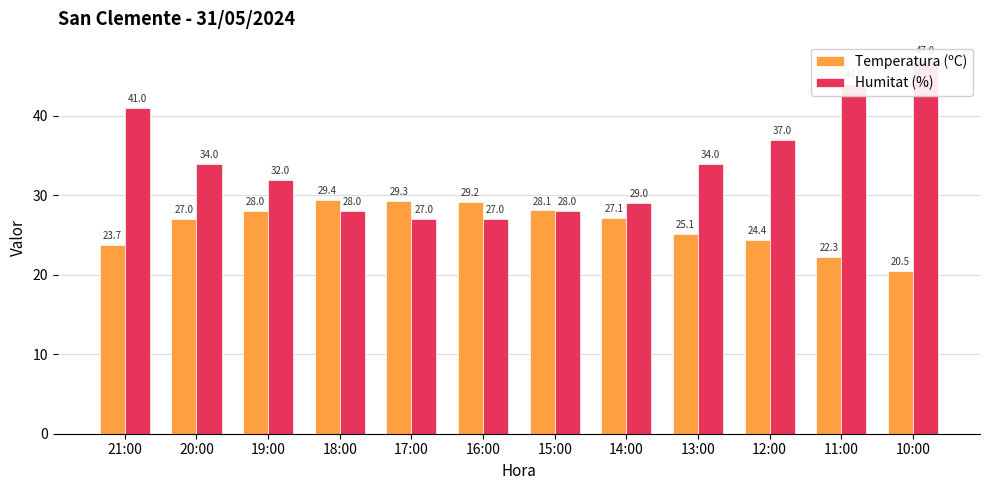

True or false: Temperatura (ºC) has a value of 13.3 at 14:00.

False